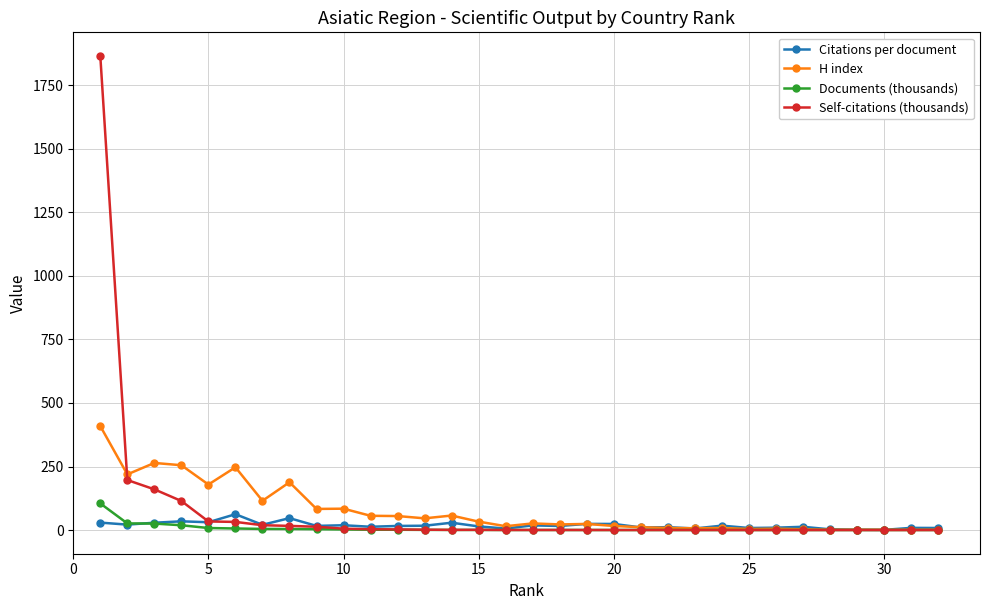

Which series has the largest range (max minus min)?

Self-citations (thousands)